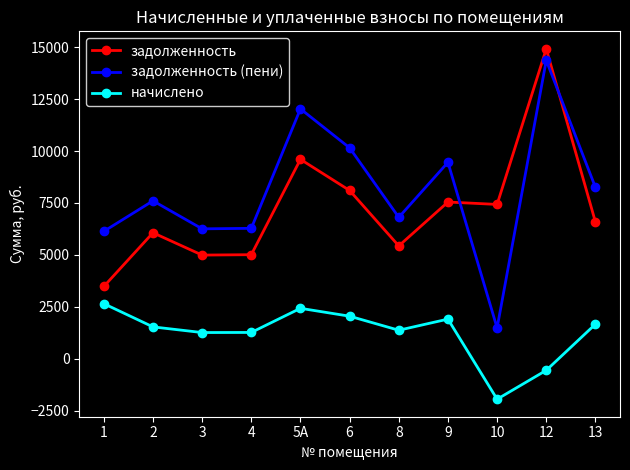

Rank the series at 1 from highest to lowest value.

задолженность (пени), задолженность, начислено